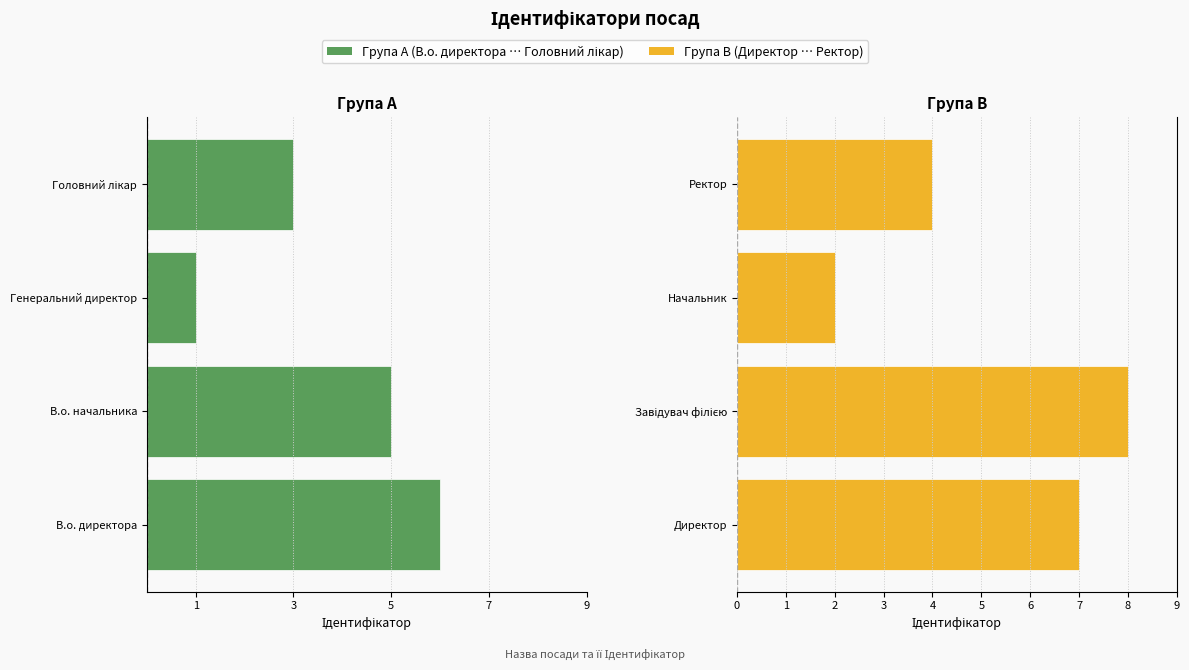

How many Директор / Завідувач / Начальник / Ректор values are between 4 and 8?

3